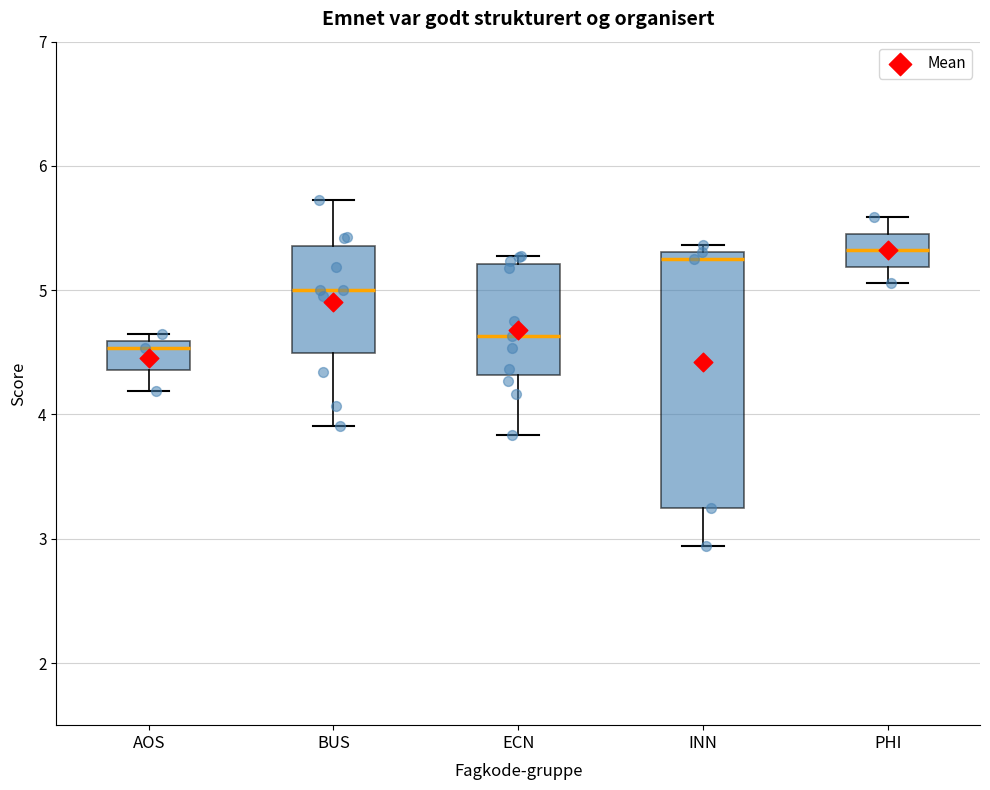

Reading left to right, read every box against the y-axis: the position of its median line, the range the box covers, and the ends of its whiskers. The values are not printed on the chart, so give them approximately, as read against the axis.

AOS: median 4.5, box 4.4 to 4.6, whiskers 4.2 to 4.6 (just above the box's upper edge)
BUS: median 5.0, box 4.5 to 5.4, whiskers 3.9 to 5.7
ECN: median 4.6, box 4.3 to 5.2, whiskers 3.8 to 5.3
INN: median 5.3 (just below the box's upper edge), box 3.3 to 5.3, whiskers 2.9 to 5.4
PHI: median 5.3, box 5.2 to 5.5, whiskers 5.1 to 5.6